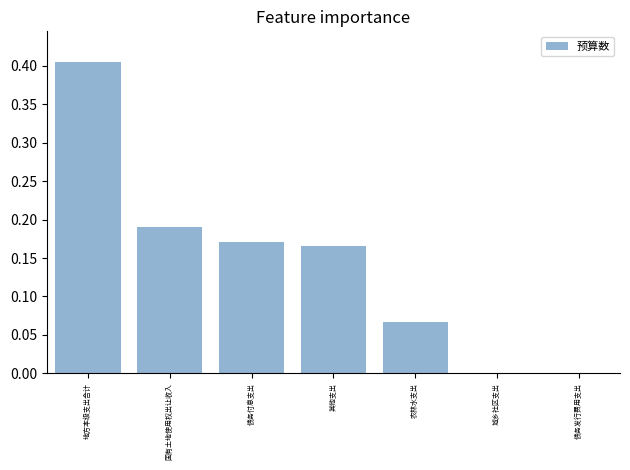

True or false: the data shows 0.6 at 地方本级支出合计.

False